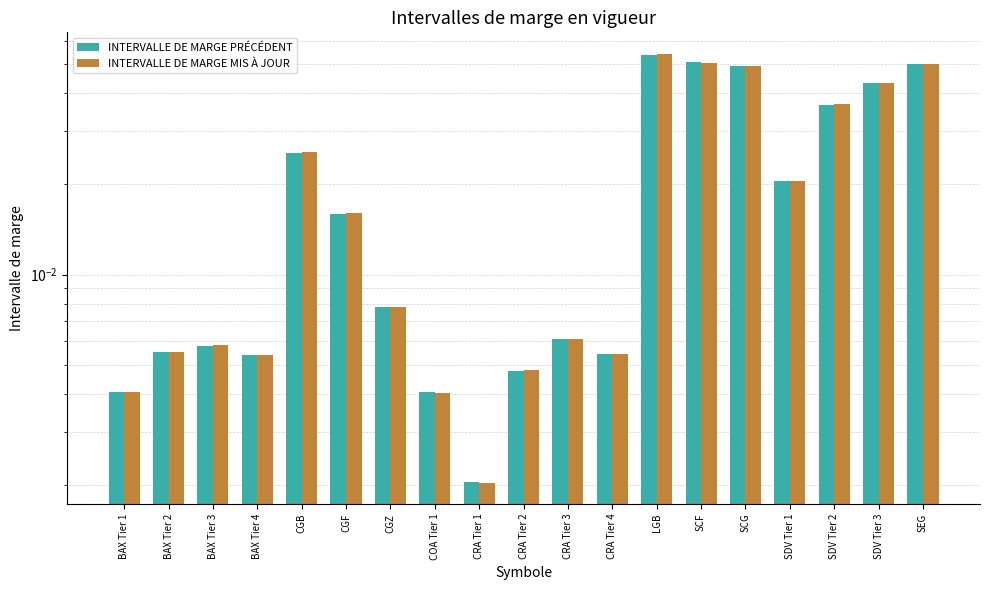

What is the sum of all INTERVALLE DE MARGE PRÉCÉDENT values?

0.4